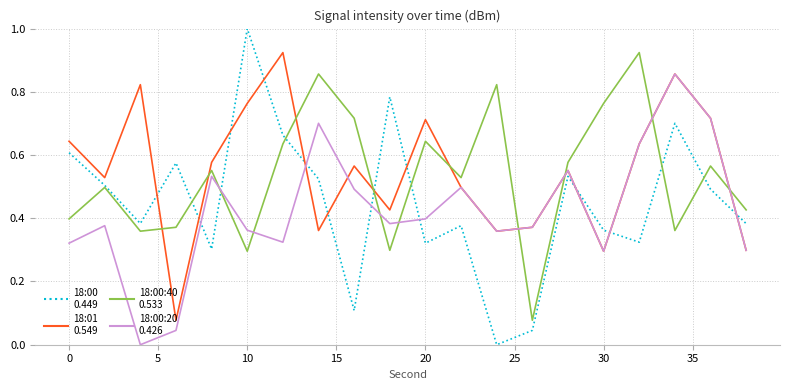

What is the greatest value displayed?

1.0